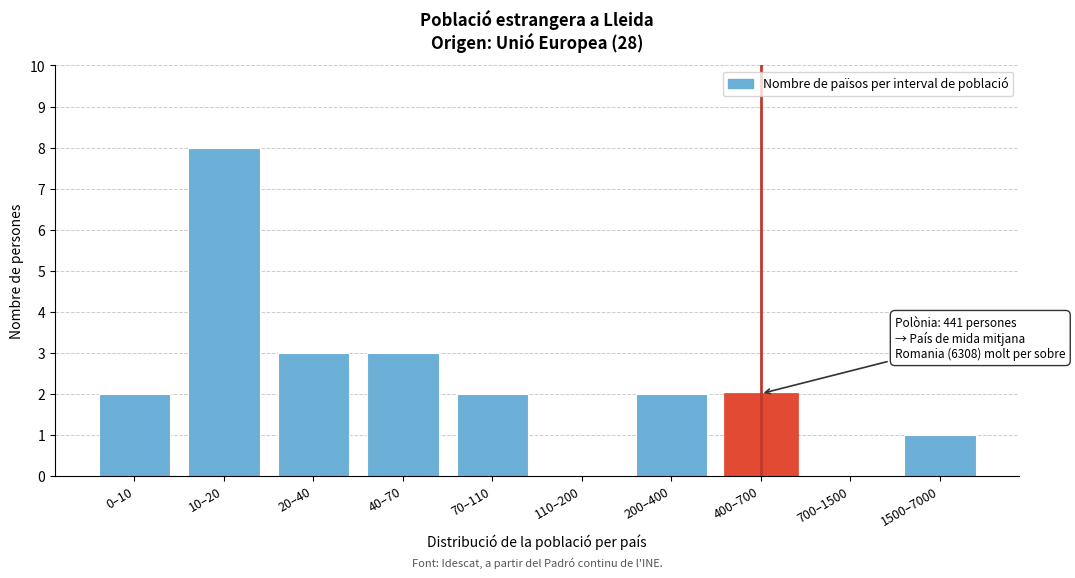

Reading left to right, extract all data points from this chart.

0–10=2	10–20=8	20–40=3	40–70=3	70–110=2	110–200=0	200–400=2	400–700=2	700–1500=0	1500–7000=1